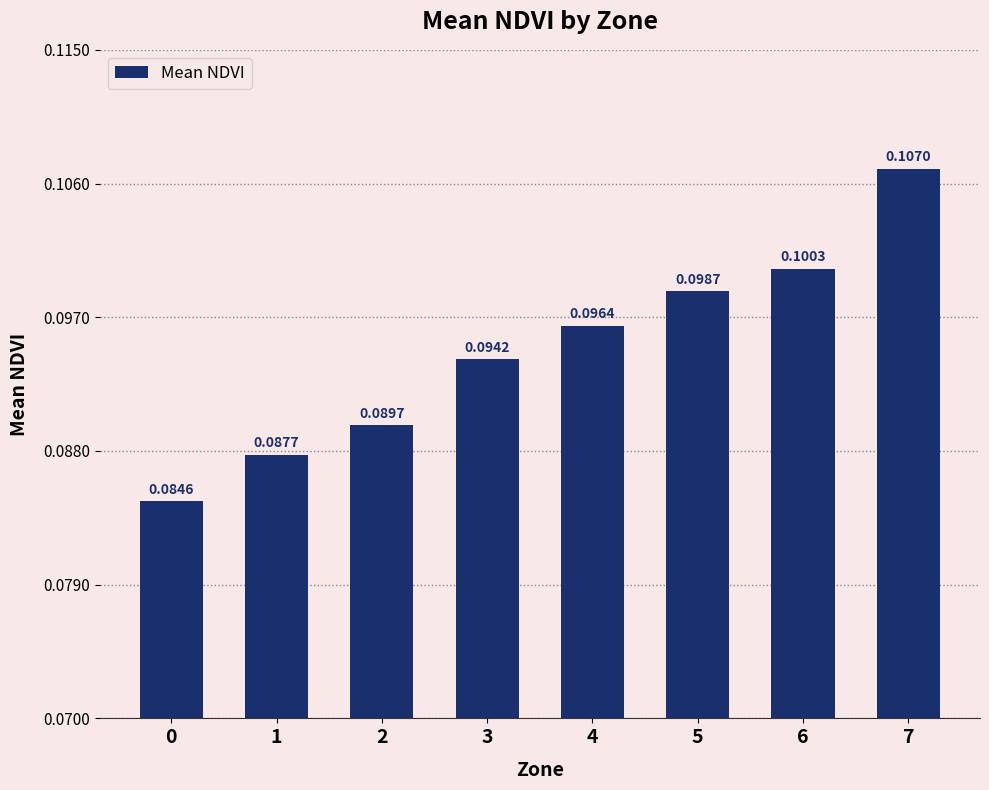

How many bars are there in total?

8